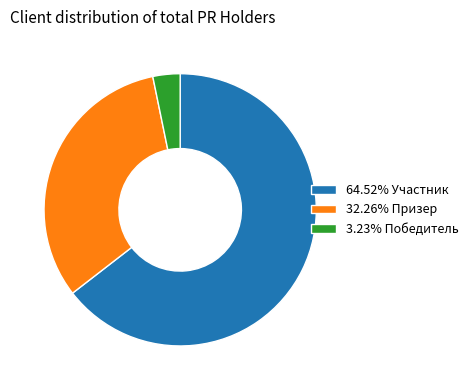

Count the number of slices in the pie.

3